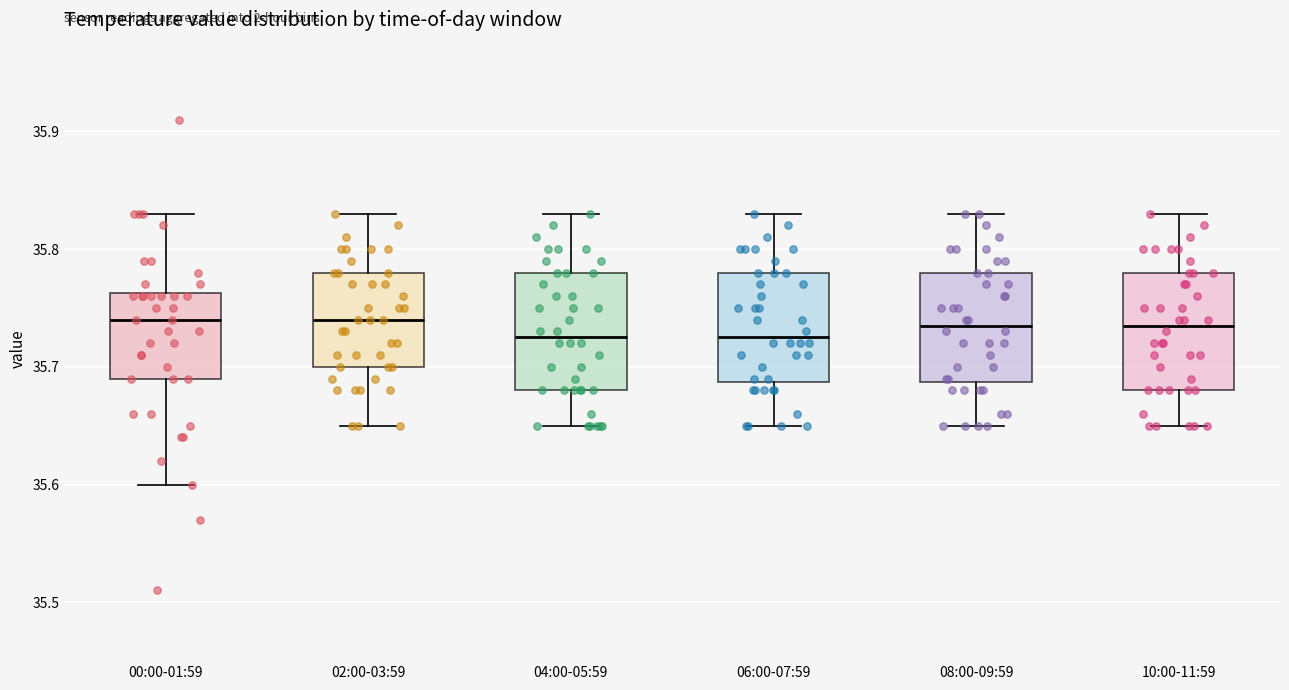

Where does the upper whisker of the box for 00:00-01:59 end on the y-axis? The values are not printed on the chart, so give them approximately, as read against the axis.

35.83